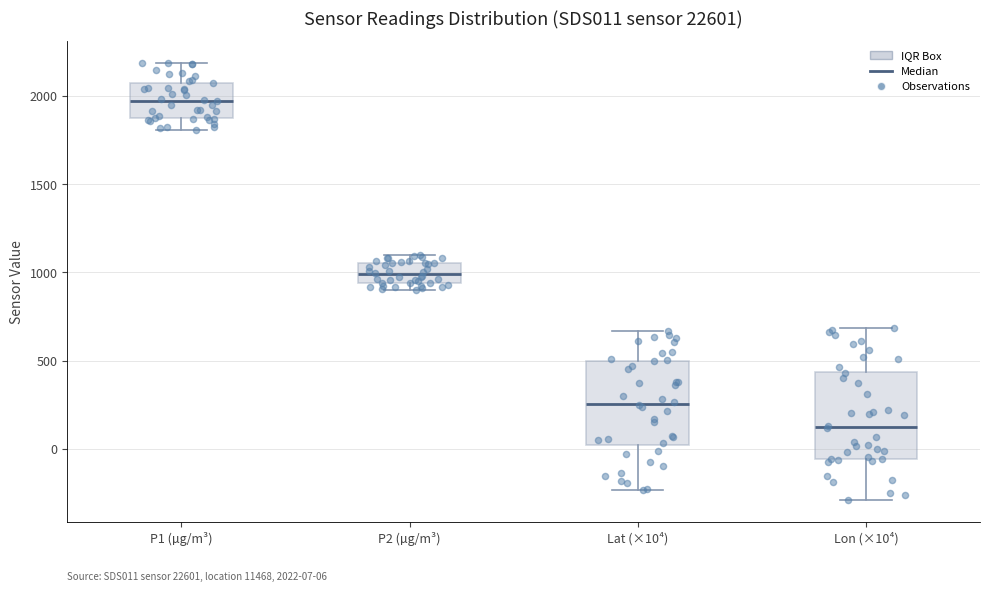

Which box's median line is the highest?

P1 (µg/m³)